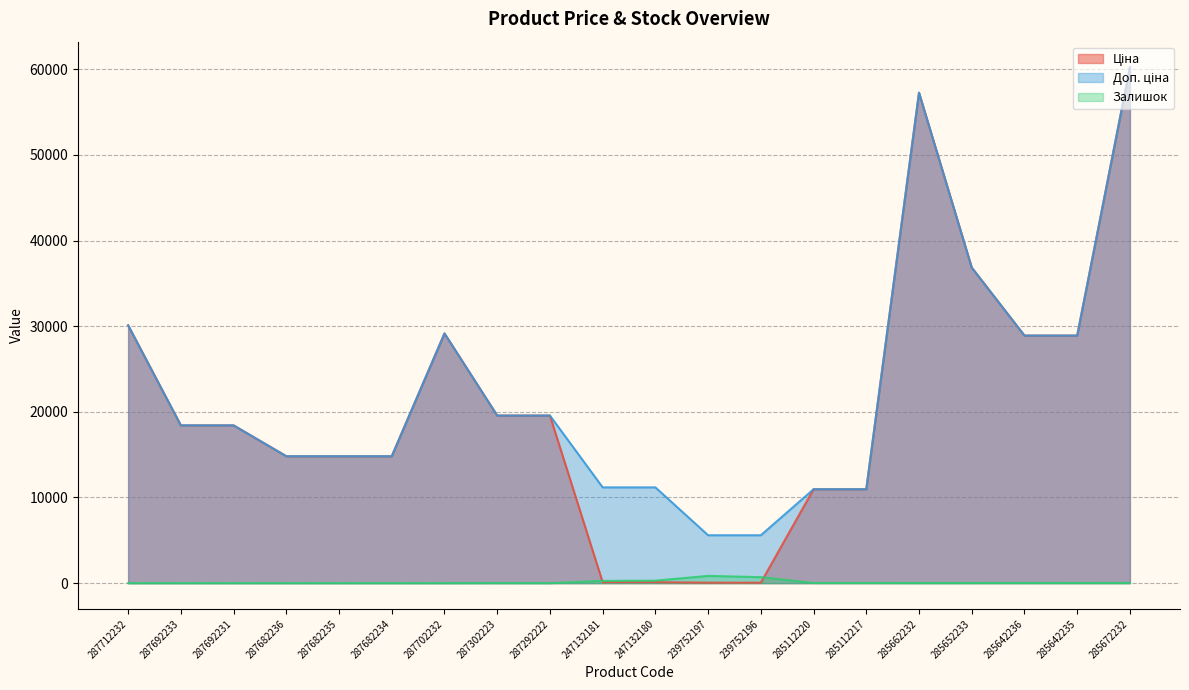

Which series changed the most between 287682235 and 285662232?

Ціна